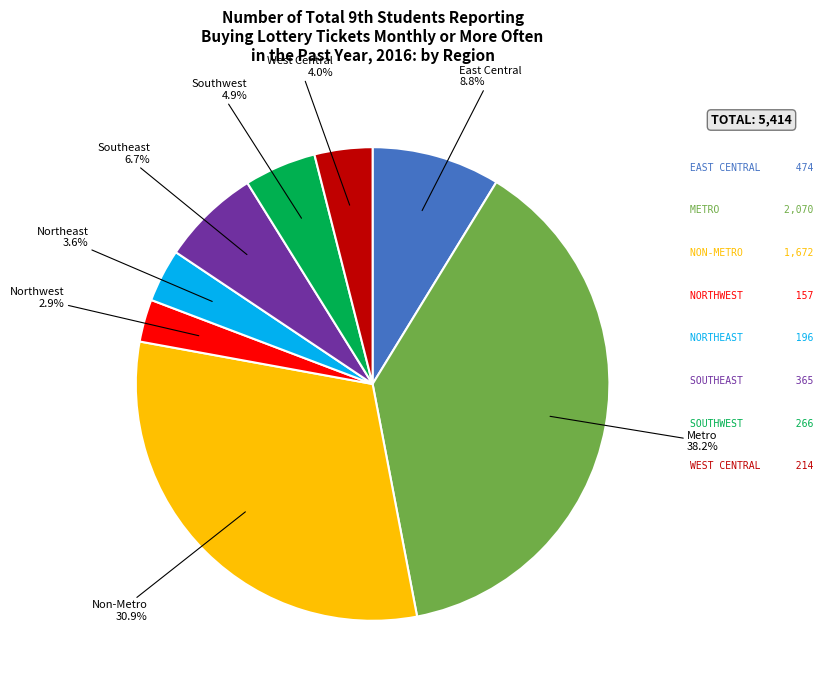

What percentage is the Non-Metro slice, to the nearest percent?

31%